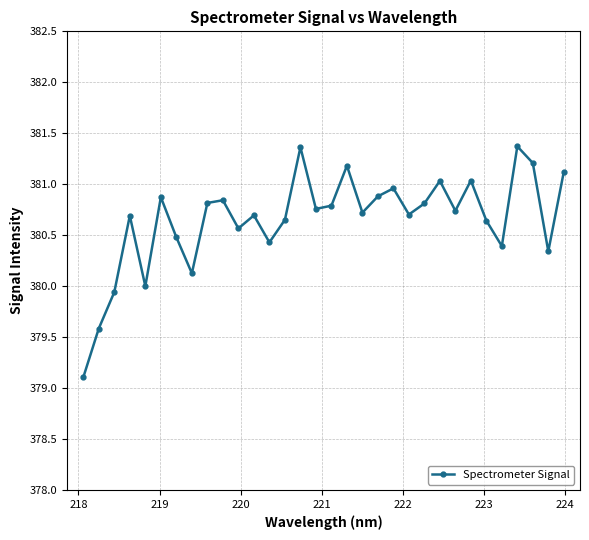

What is the value of the 26th point from the left?

381.0